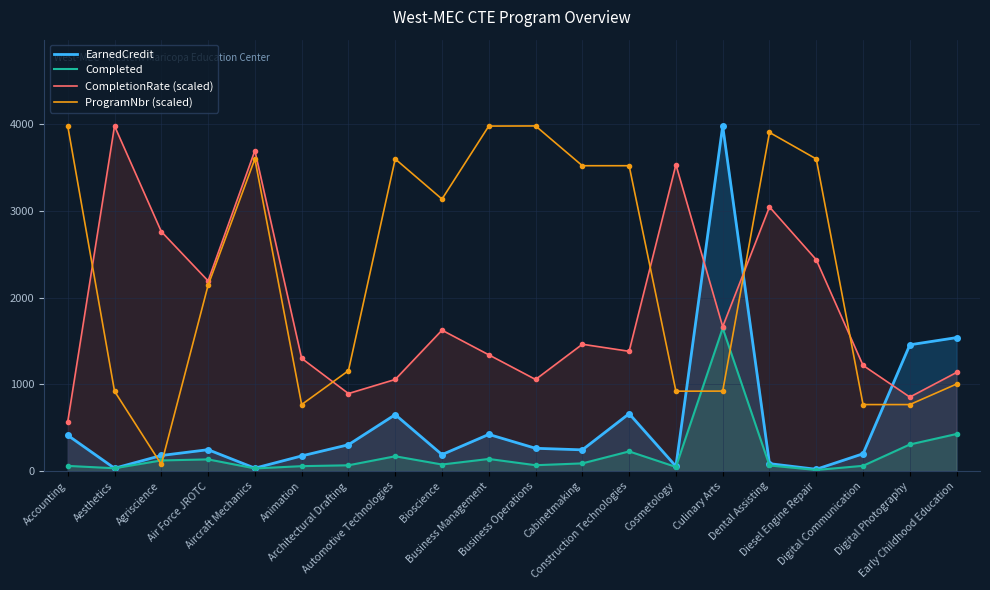

What is the difference between the second highest and second lowest values in the CompletionRate (scaled) series?

2841.4